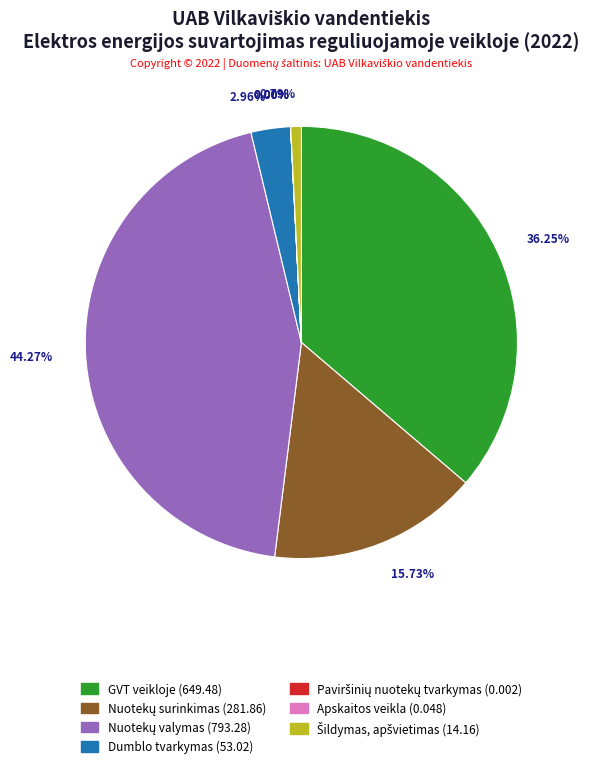

Is there a majority slice in this chart?

No